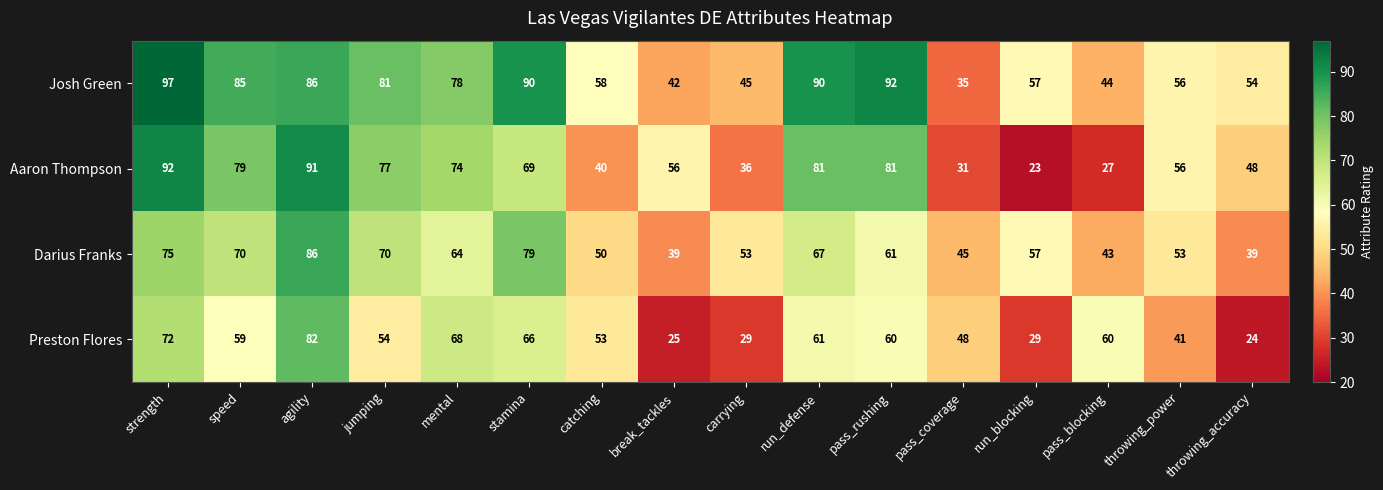

What is the greatest value displayed?

97